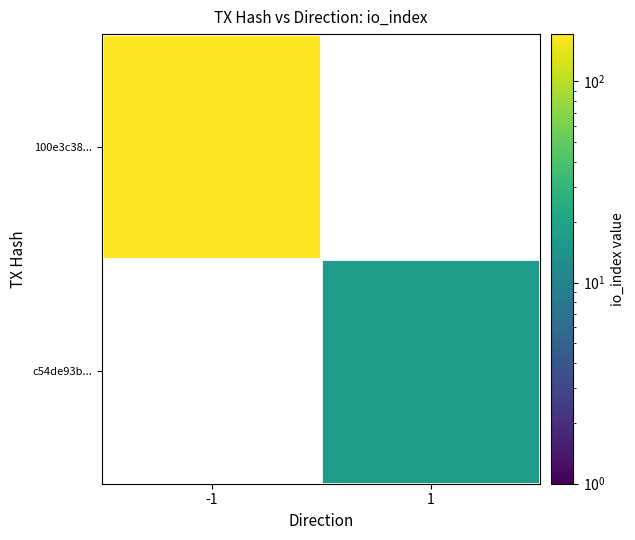

Which has a higher value, 1 or -1?

-1